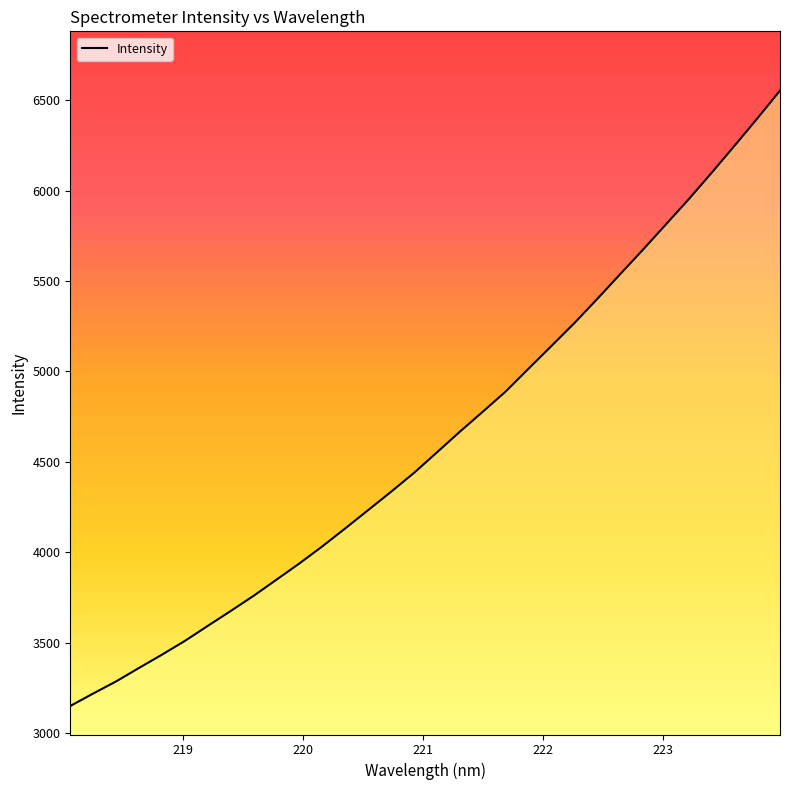

What is the maximum value shown in the chart?

6552.3